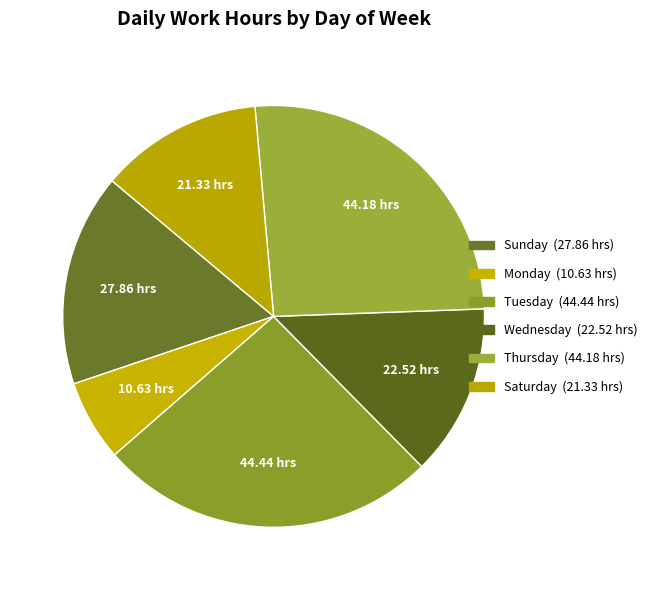

Count the number of slices in the pie.

6